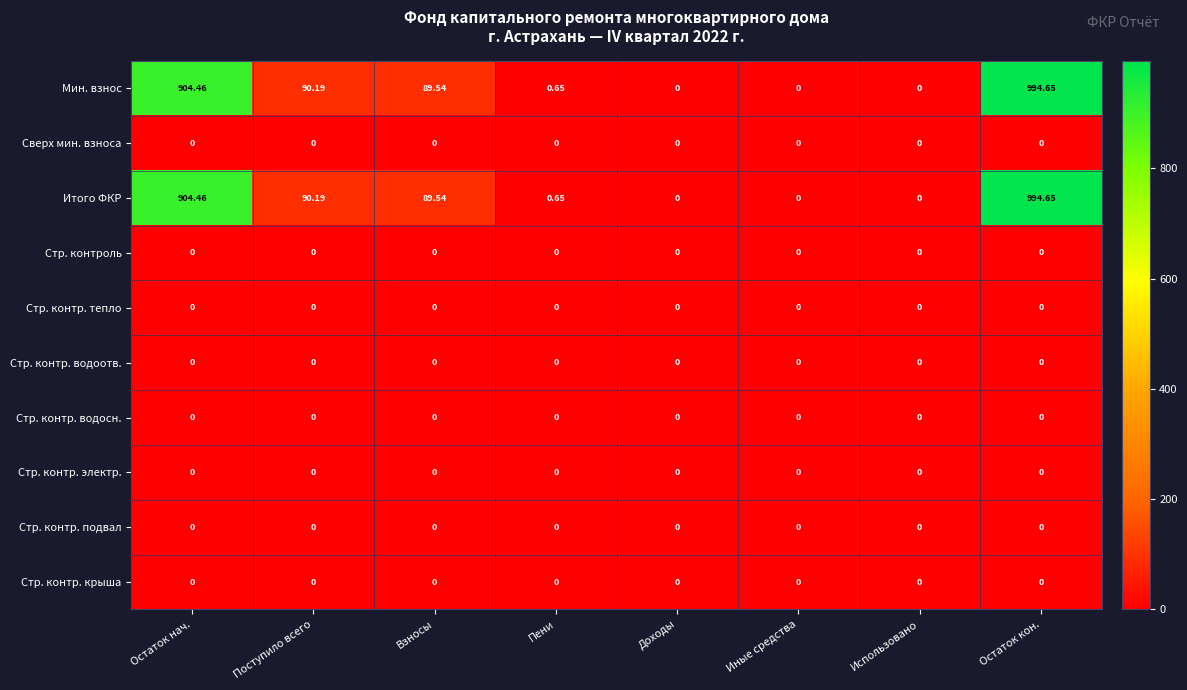

At which category is the sum across all series the highest?

Остаток кон.